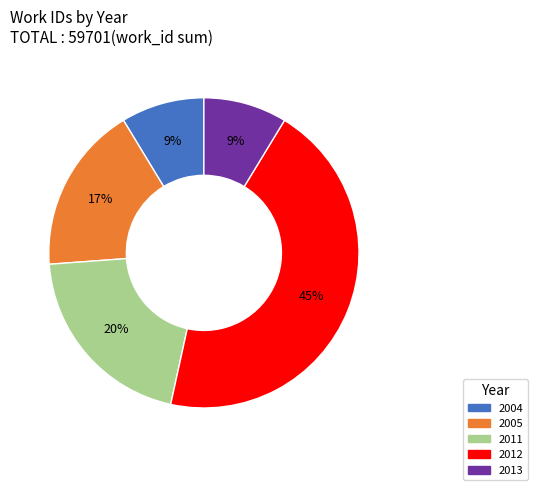

Does any single category account for the majority?

No